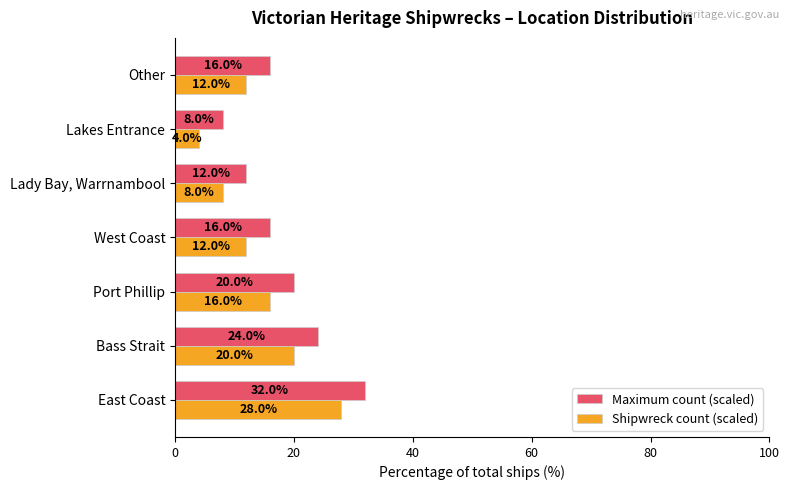

What is the spread (max minus min) of values at West Coast?

4.0